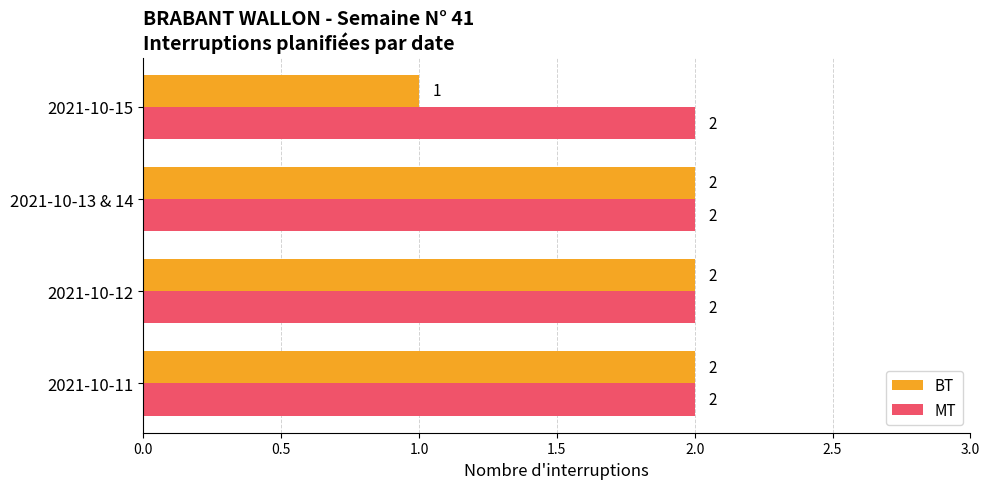

What is the smallest value displayed?

1